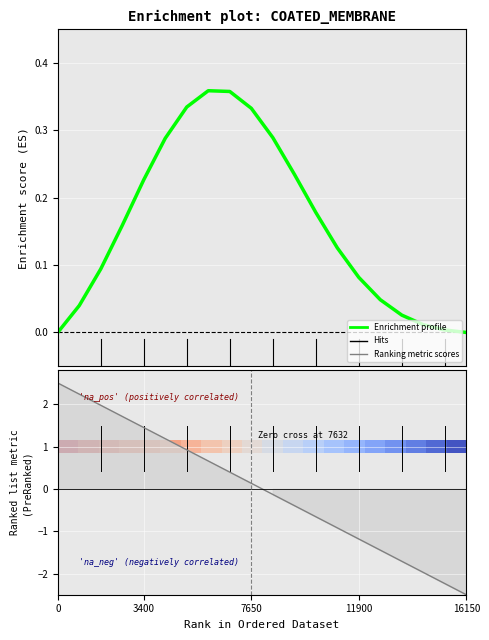

What is the difference between the maximum and minimum values in the Enrichment profile series?

0.4